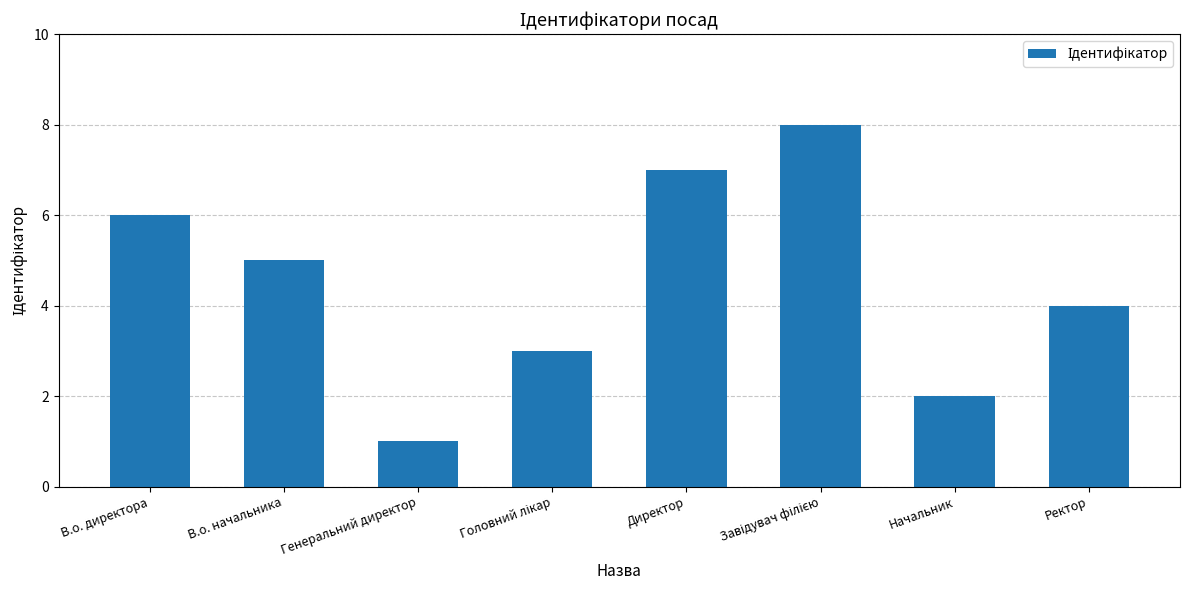

The chart shows a value of 4 at Ректор. True or false?

True